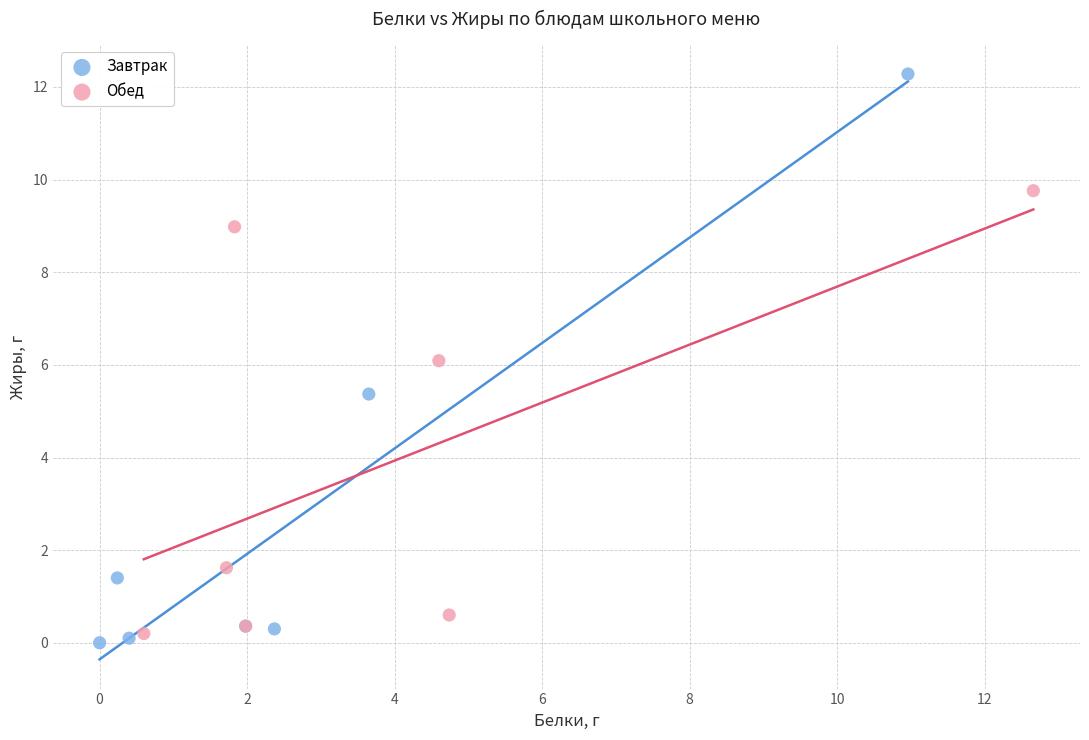

Which series contains the lowest Y value?

Завтрак